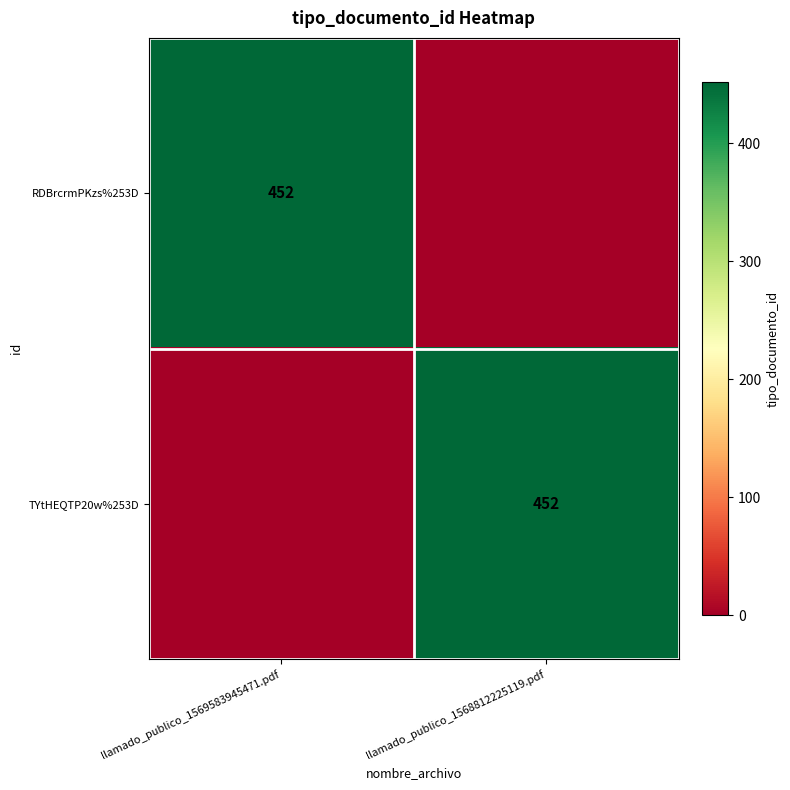

At which category is the sum across all series the highest?

llamado_publico_1569583945471.pdf